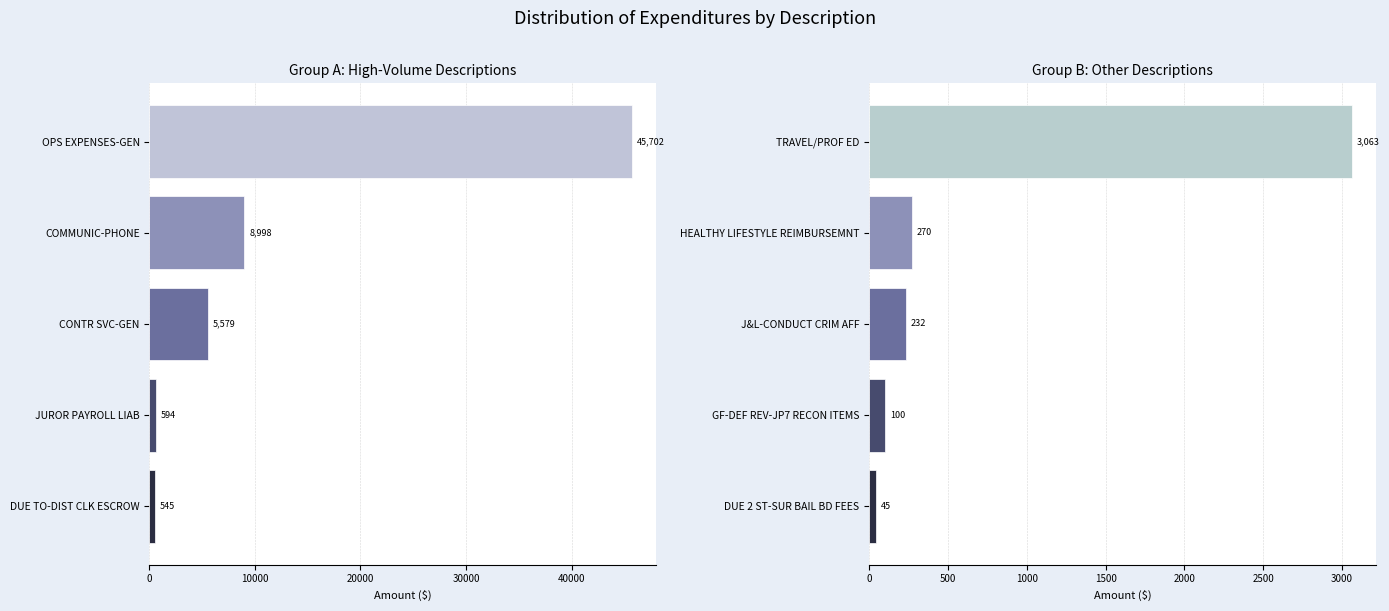

Are the bars grouped side by side (vs. stacked)?

Yes